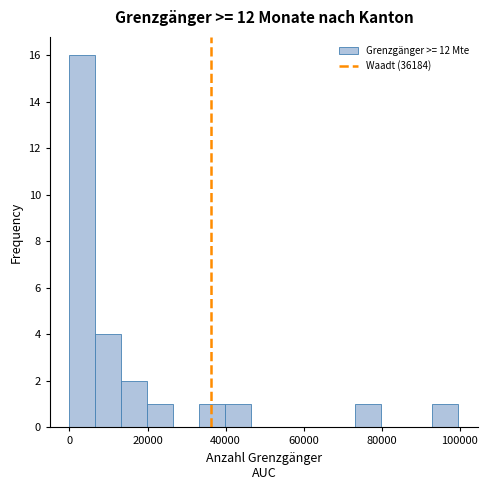

Read against the x-axis, roughly where is the centre of the tallest bar?

4000